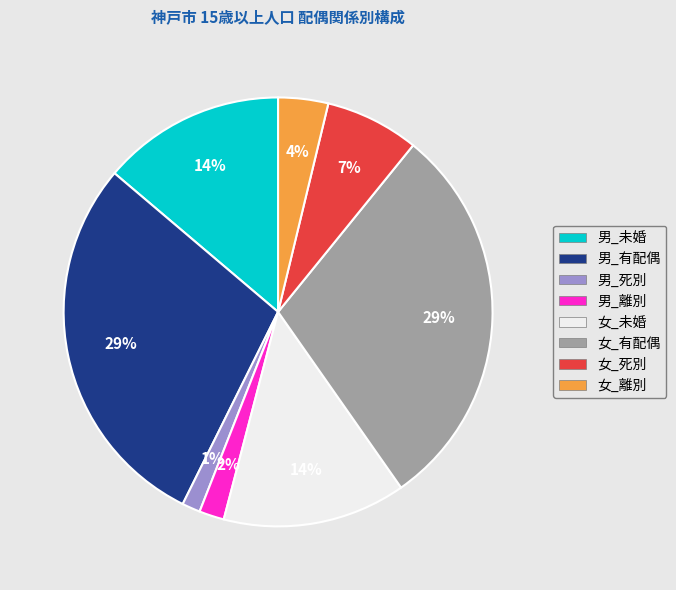

Is the sum of 女_未婚 and 女_離別 greater than half?

No